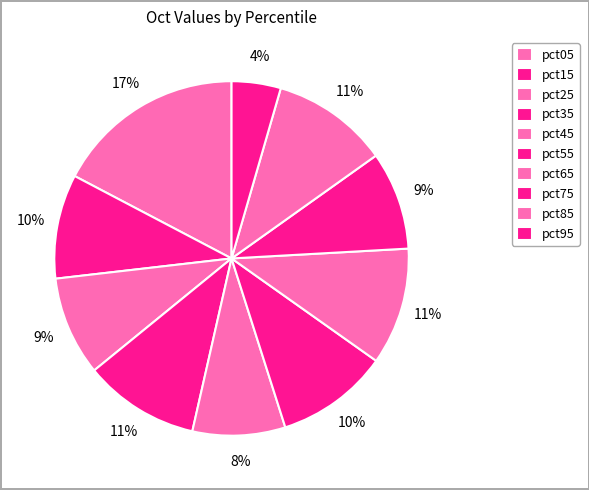

How many slices are in this pie chart?

10